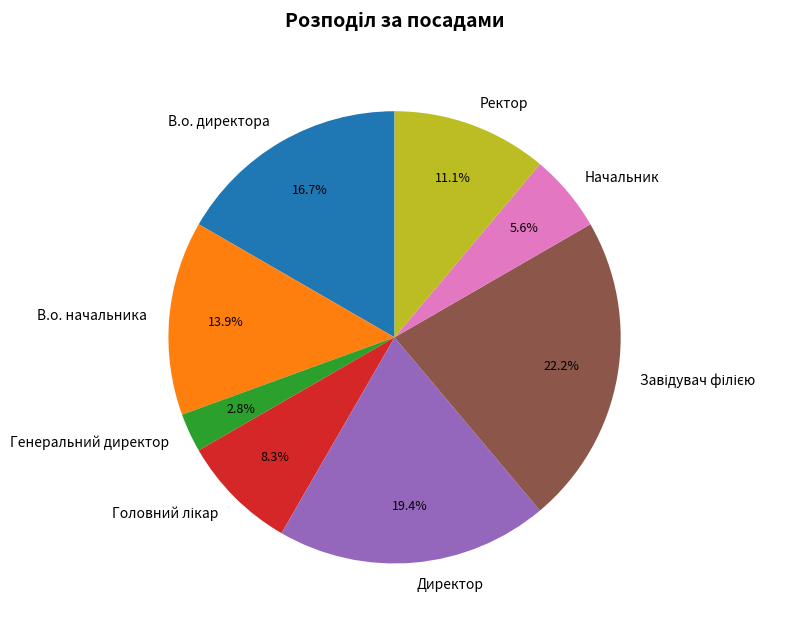

What is the smallest slice in the pie chart?

Генеральний директор